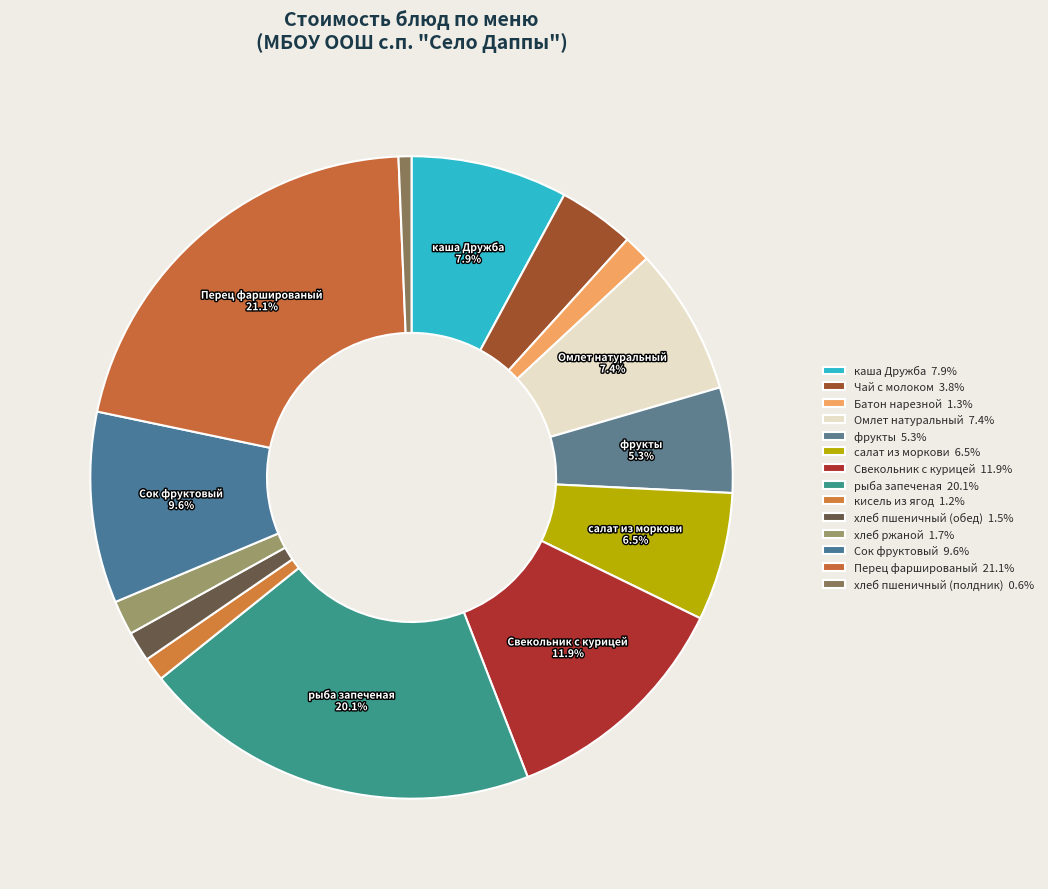

True or false: рыба запеченая accounts for 20% of the total.

True